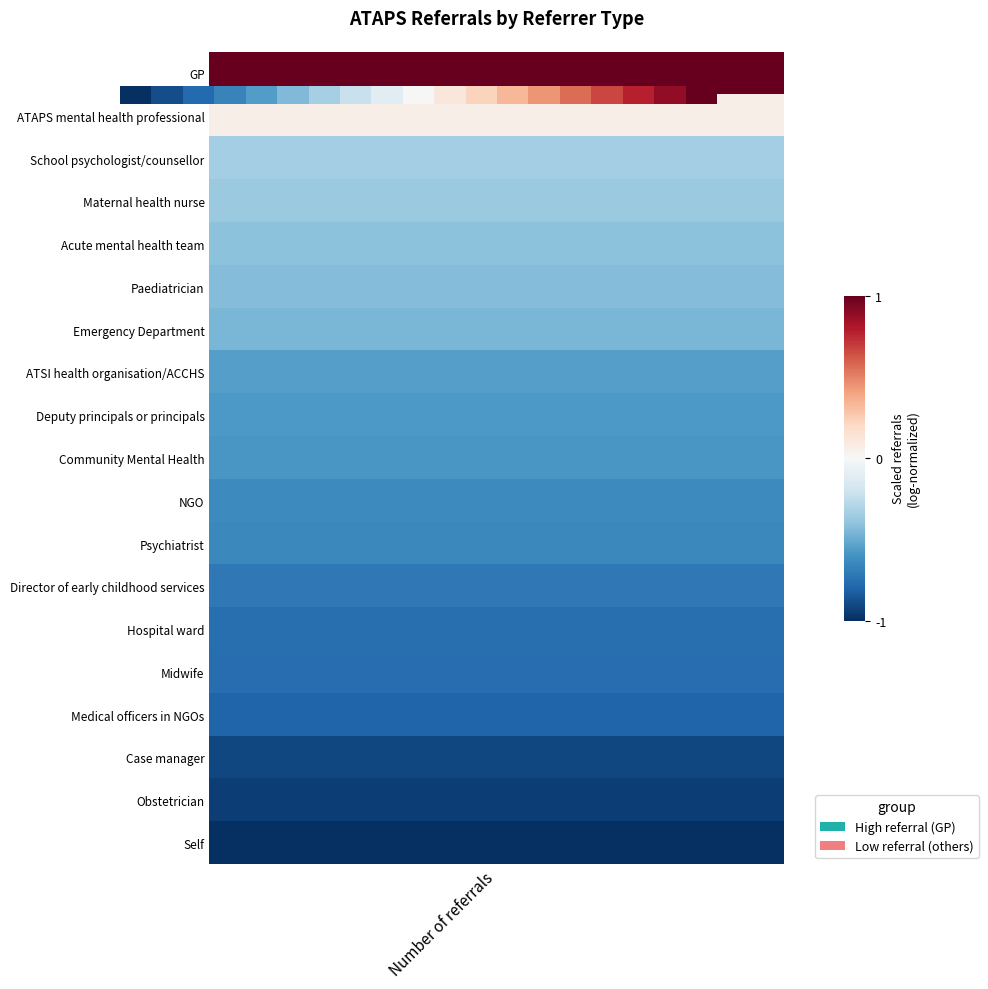

What is the maximum value shown in the chart?

1.0